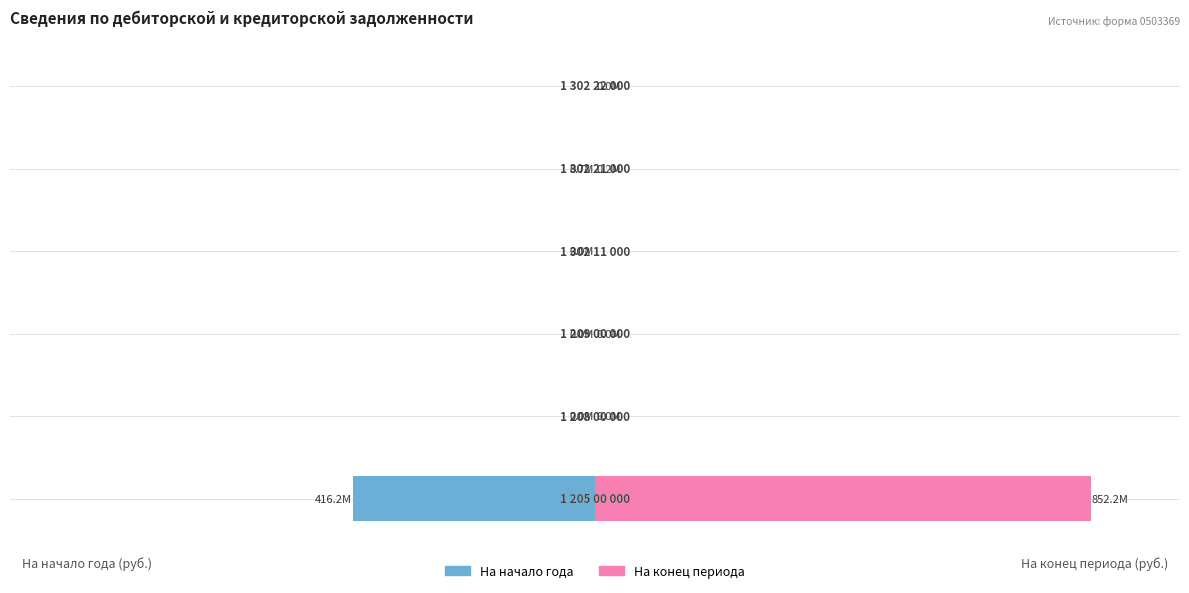

Which series changed the most between 1 and 2?

На конец периода